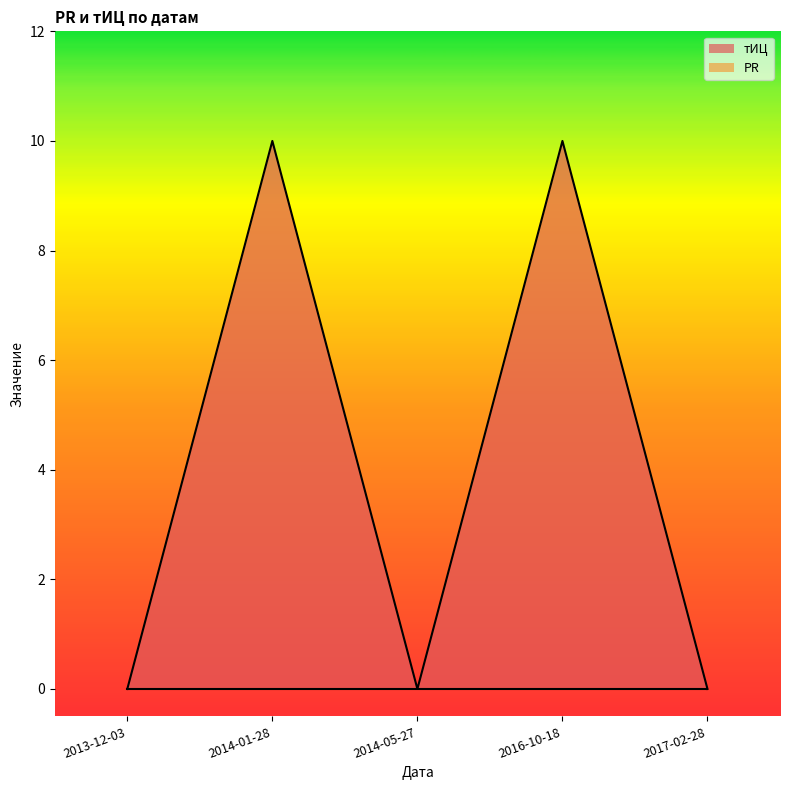

Reading left to right, what are all the values shown in this chart?

2013-12-03=0	2014-01-28=10	2014-05-27=0	2016-10-18=10	2017-02-28=0